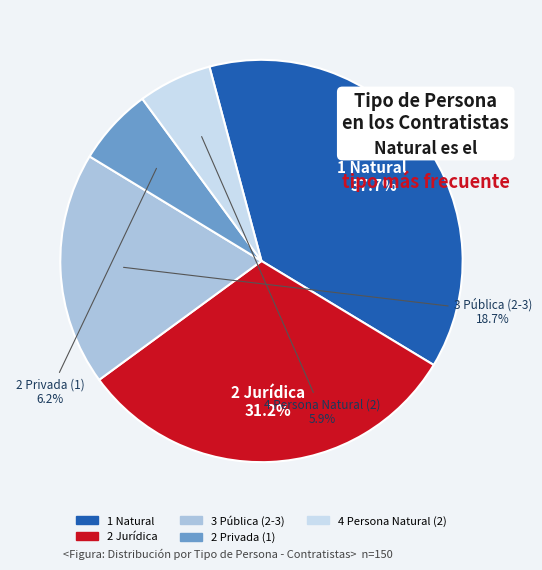

Which category has the smallest portion of the pie?

4 Persona Natural (2)